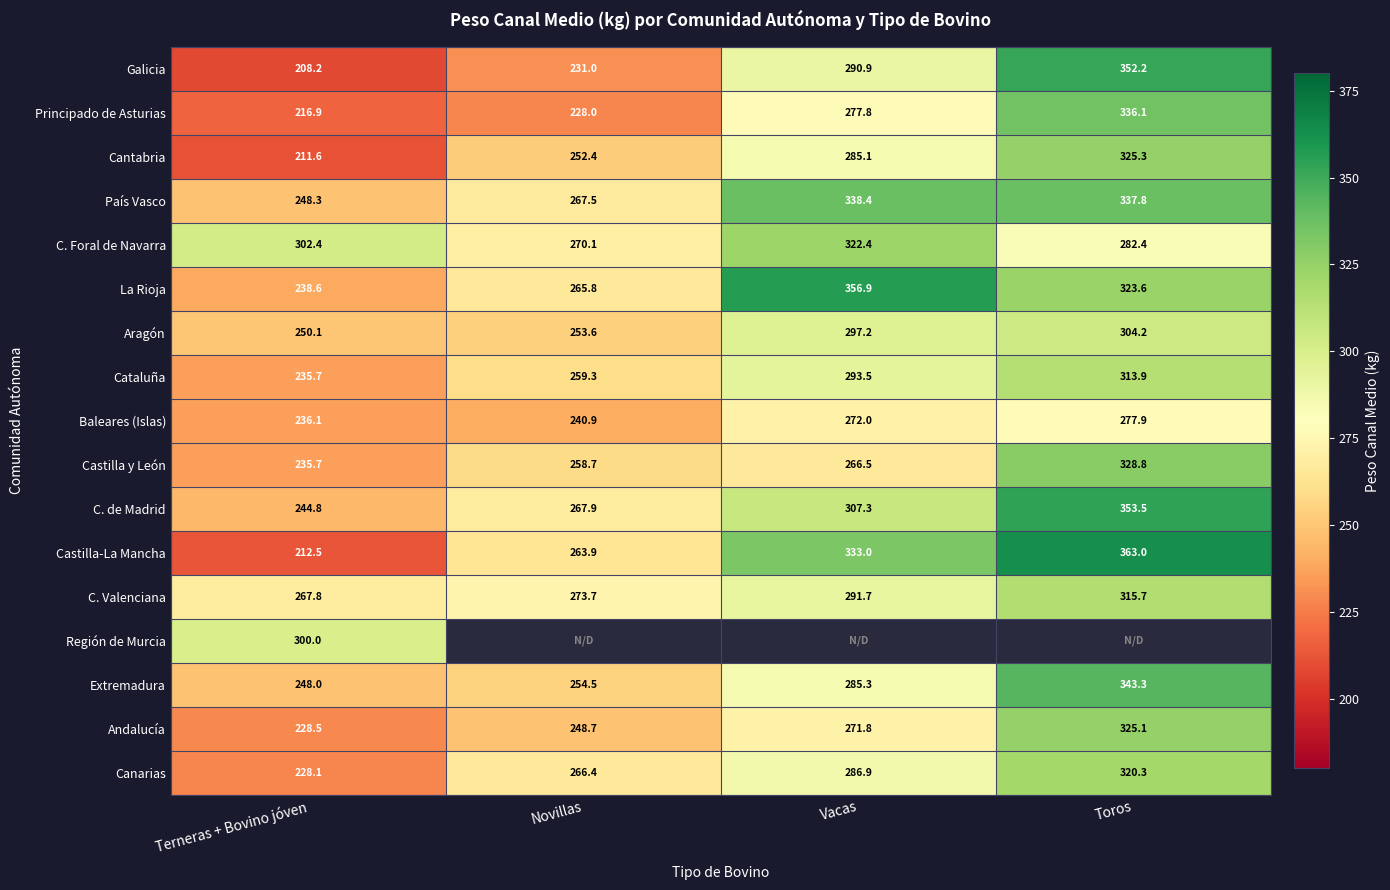

What is the difference between the maximum and minimum values in the La Rioja series?

118.3